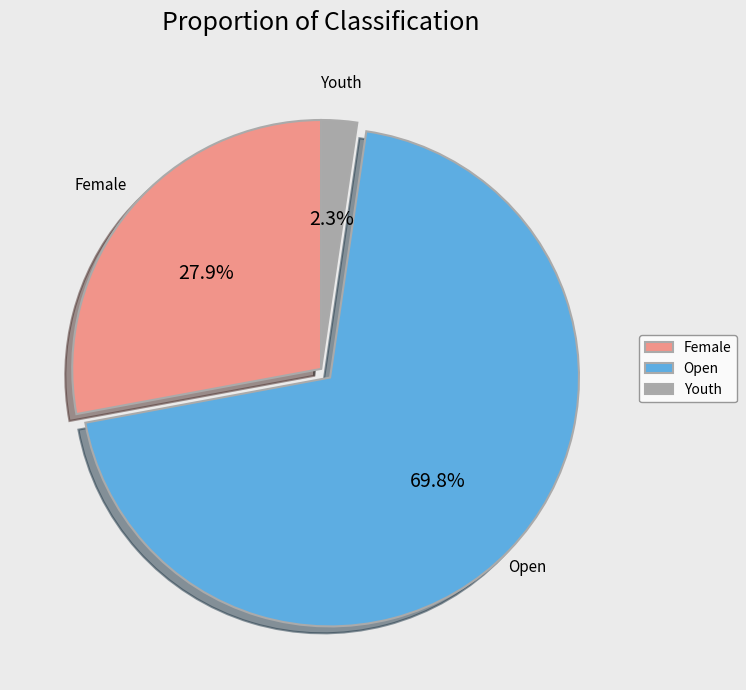

What is the total percentage of Youth and Open?

72.1%